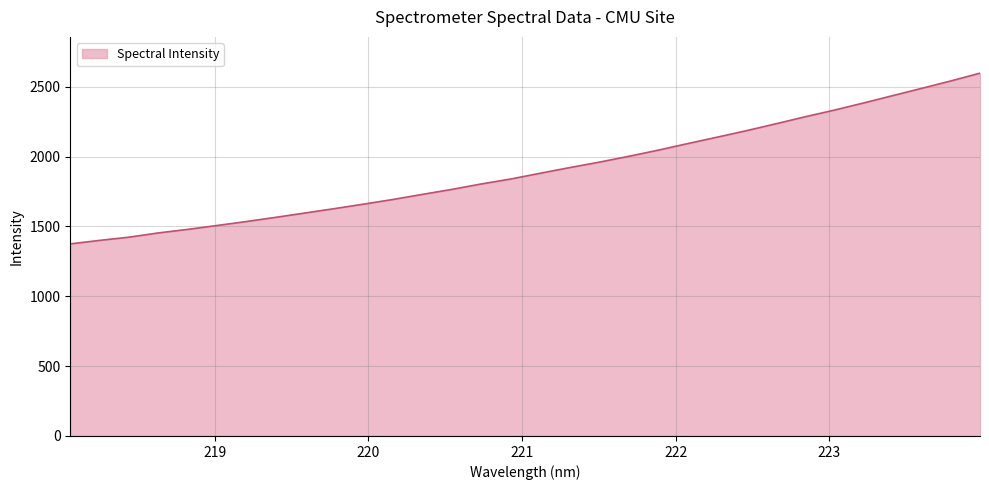

What is the smallest value displayed?

1375.0